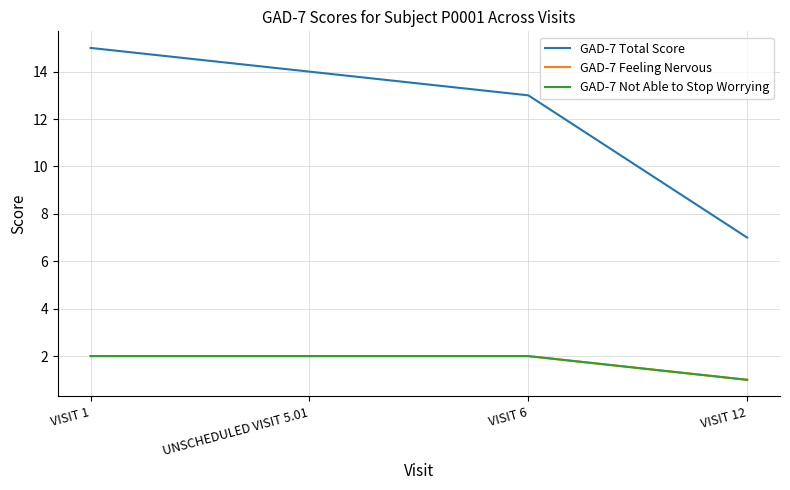

Which has a higher value, VISIT 12 or VISIT 6?

VISIT 6